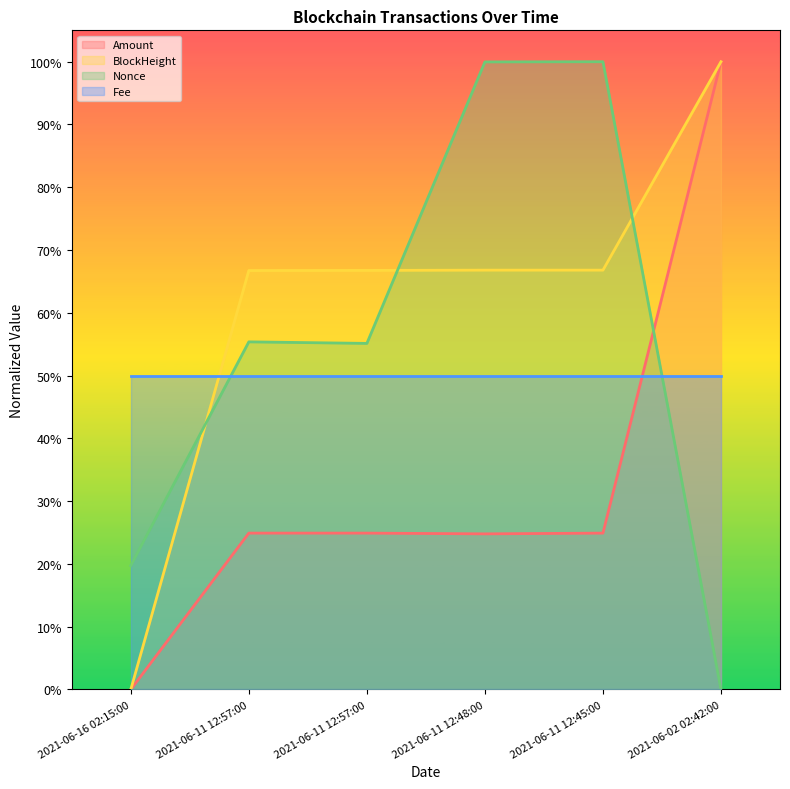

What is the value of the BlockHeight point at the 6th from the left?

100.0